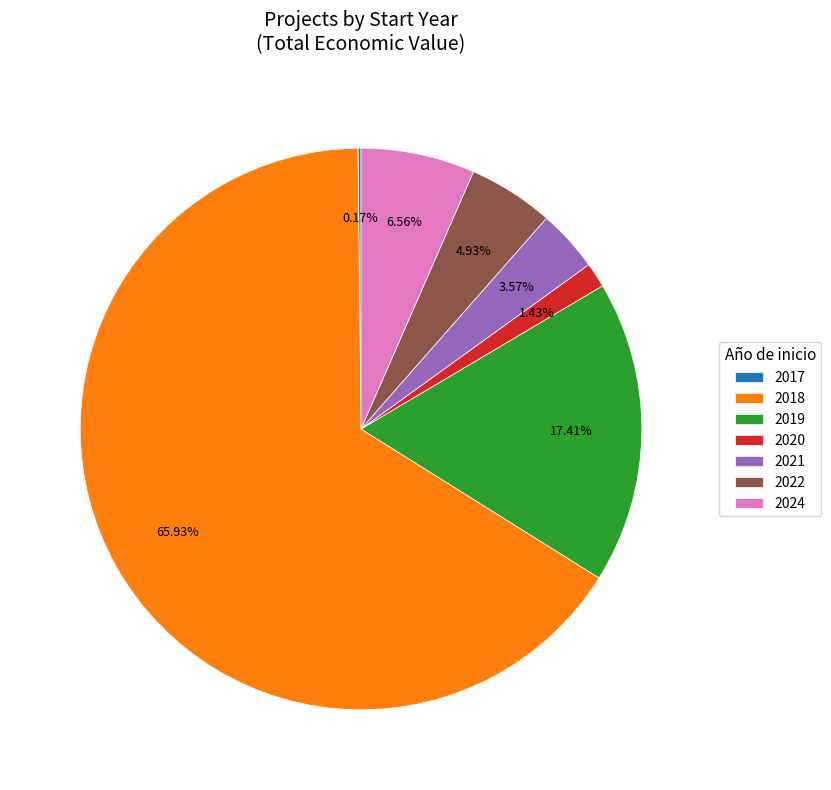

To the nearest percent, what portion does 2019 represent?

17%